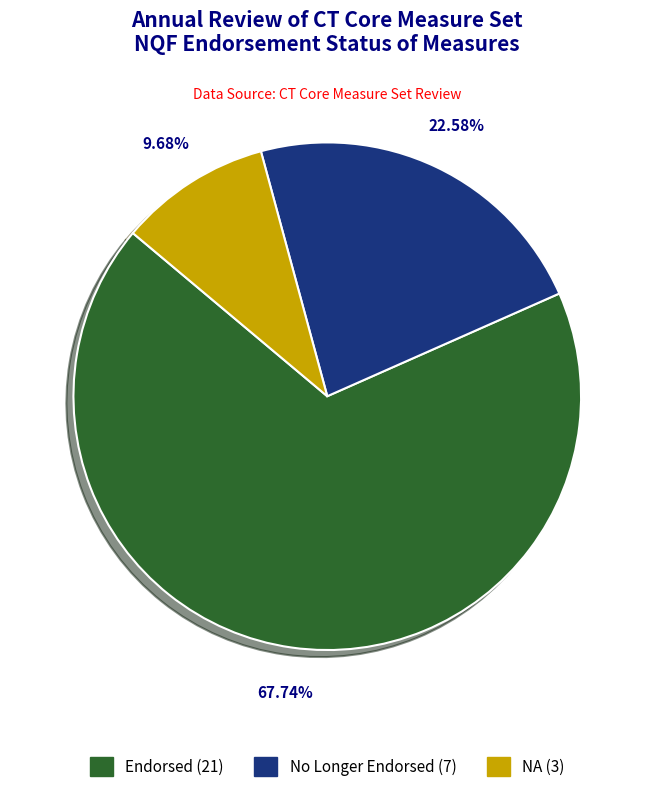

Is there any slice that represents more than half of the pie?

Yes